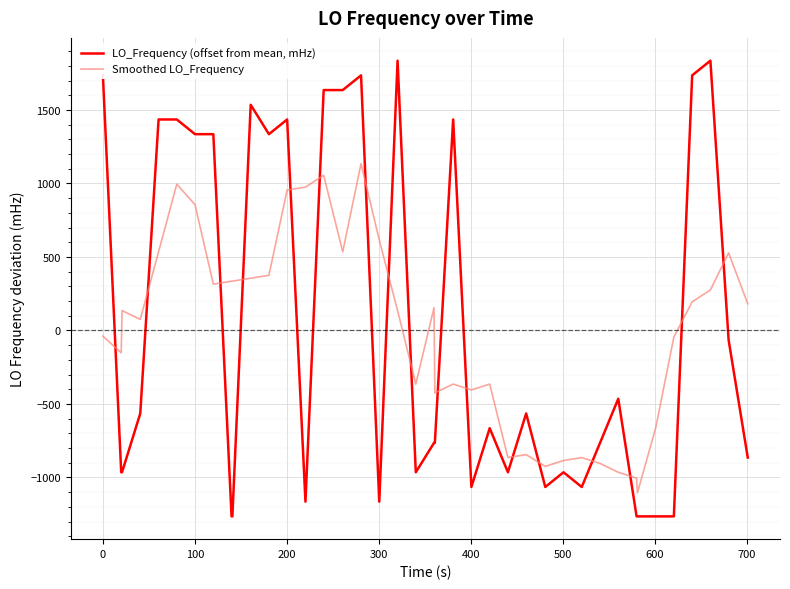

Rank the series by their maximum value, from highest to lowest.

LO_Frequency (offset from mean, mHz), Smoothed LO_Frequency